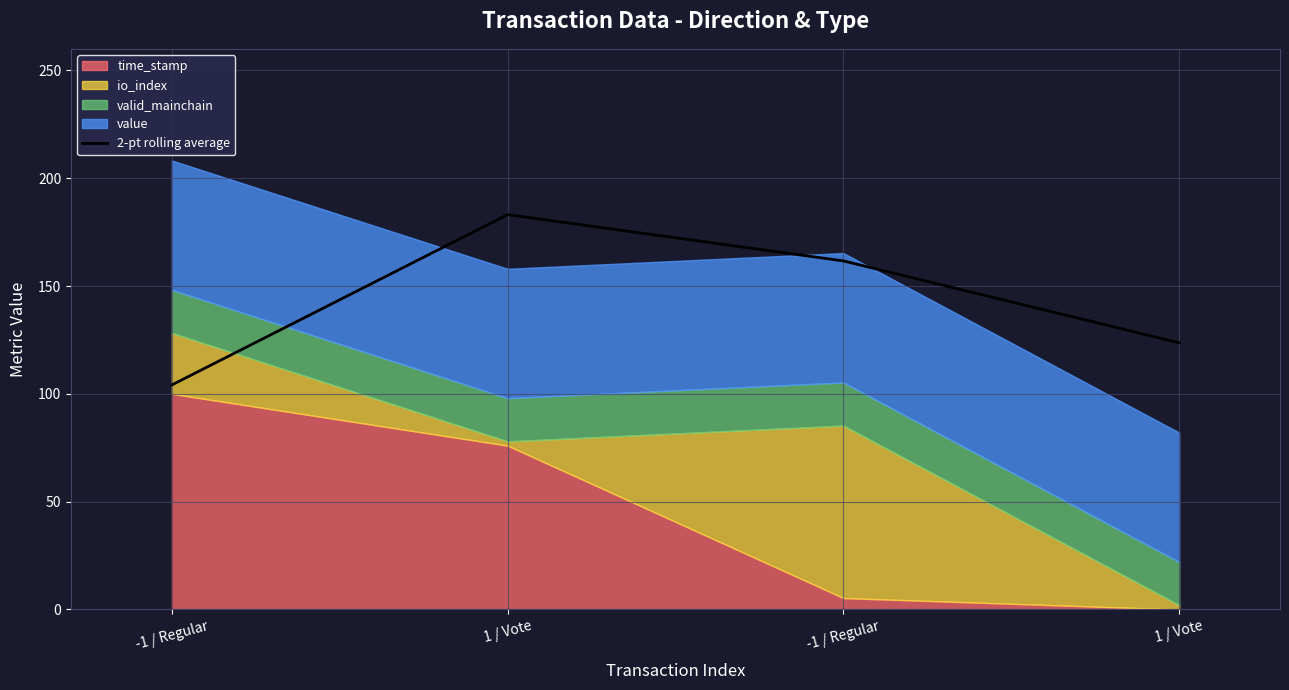

The chart shows a value of 161.6 at -1 / Regular. True or false?

True